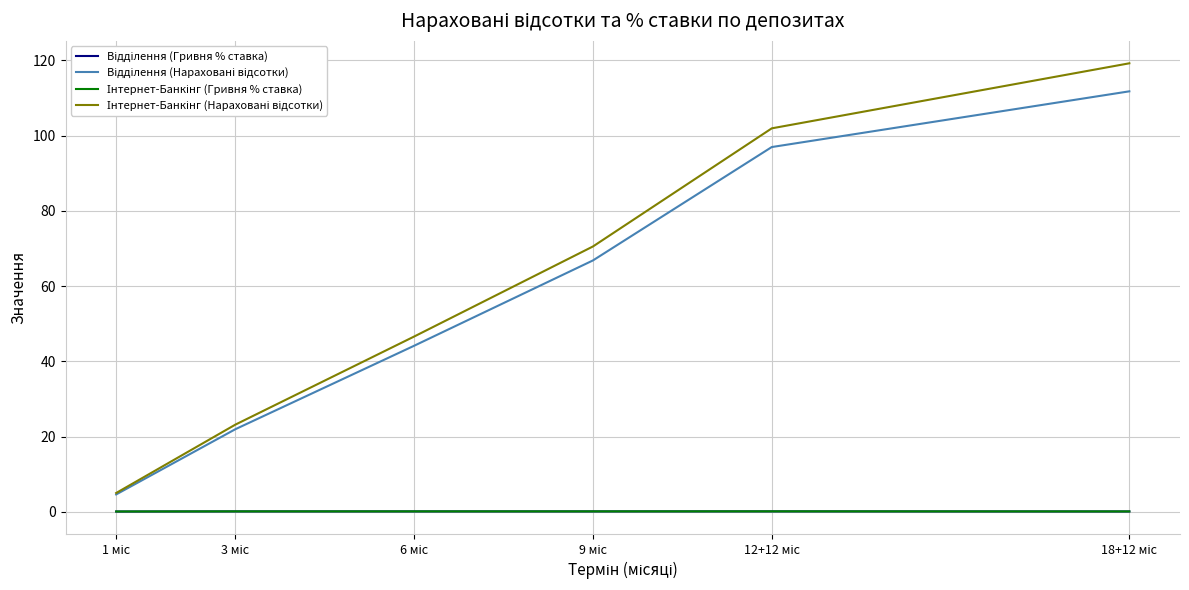

What is the maximum value shown in the chart?

119.2